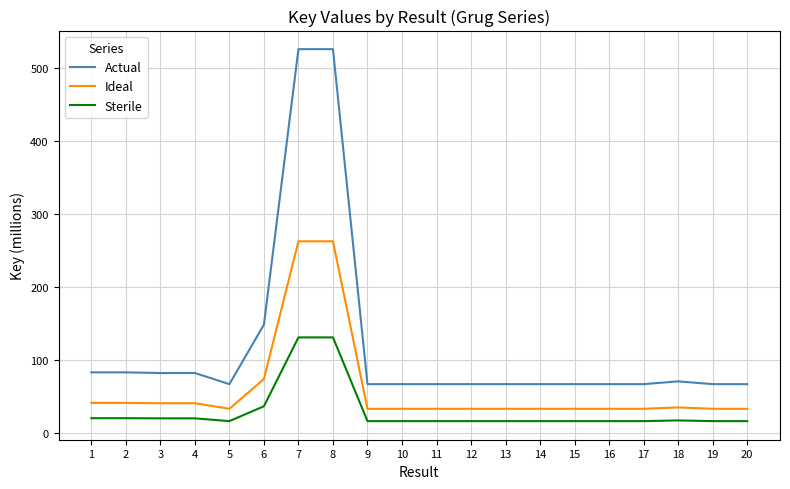

Is it true that Ideal equals 74.4 at 6?

True